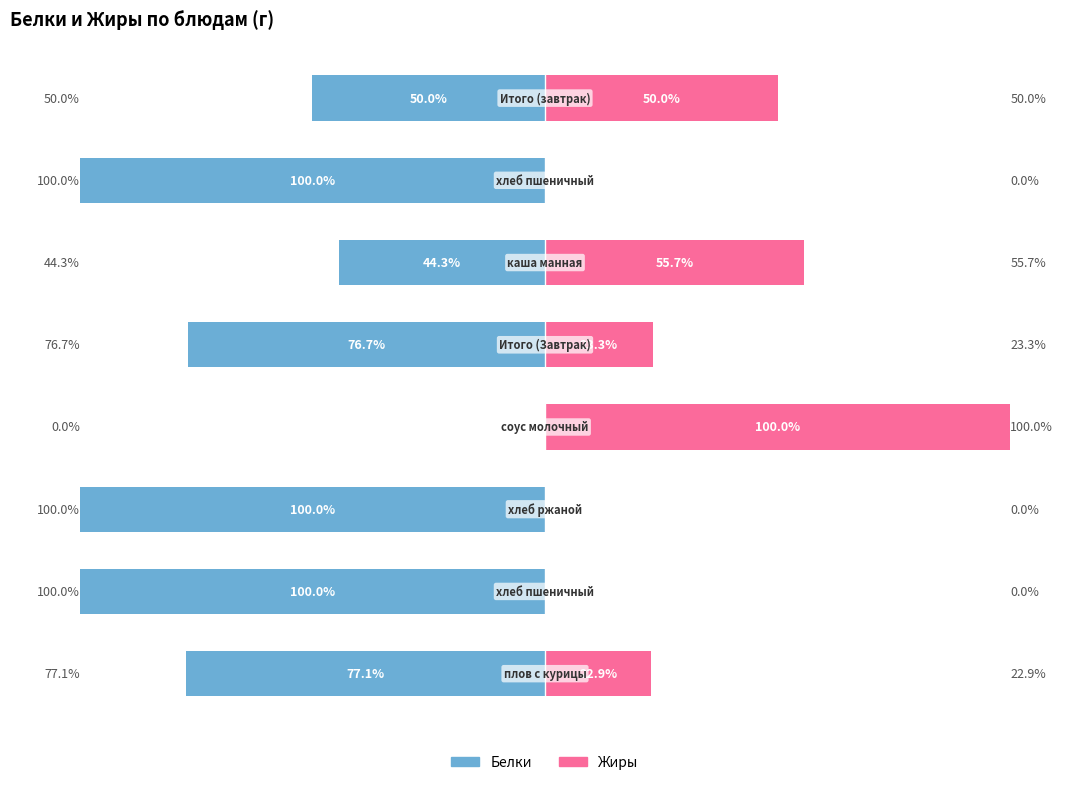

What is the value of the Белки bar at the 6th from the left?

-44.3